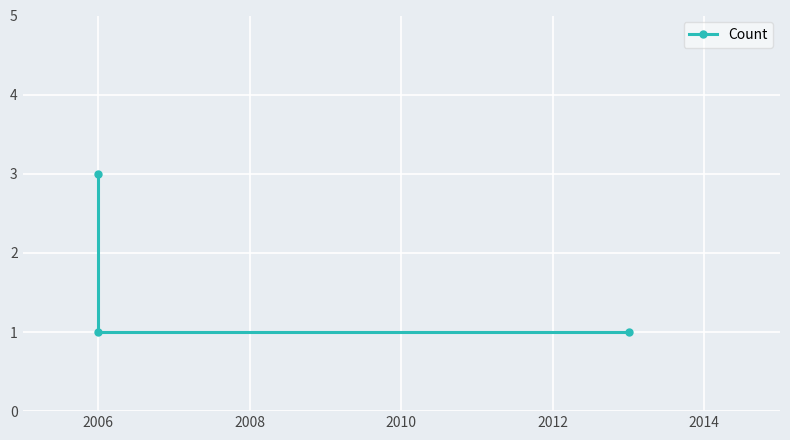

How many values are between 1 and 3?

3